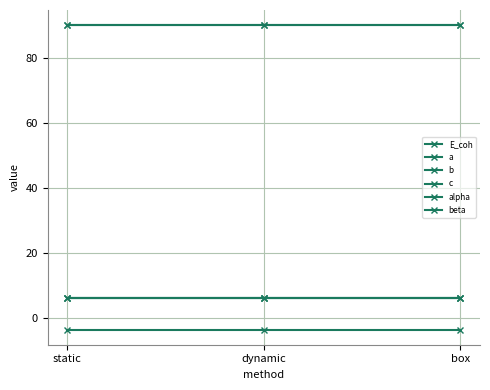

Does the chart have visible grid lines?

Yes